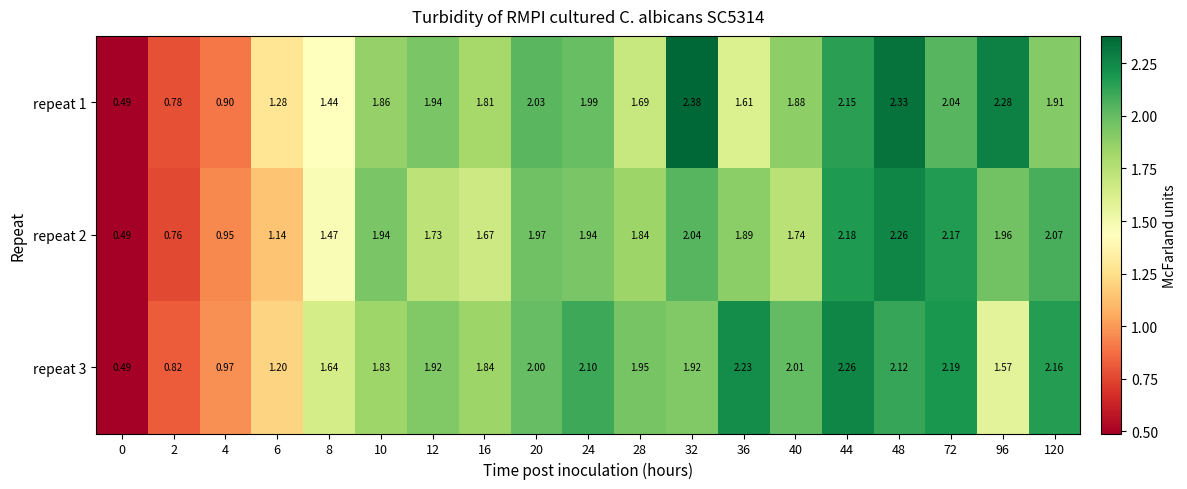

Is the value of repeat 3 at 44 greater than the value of repeat 1 at 20?

Yes